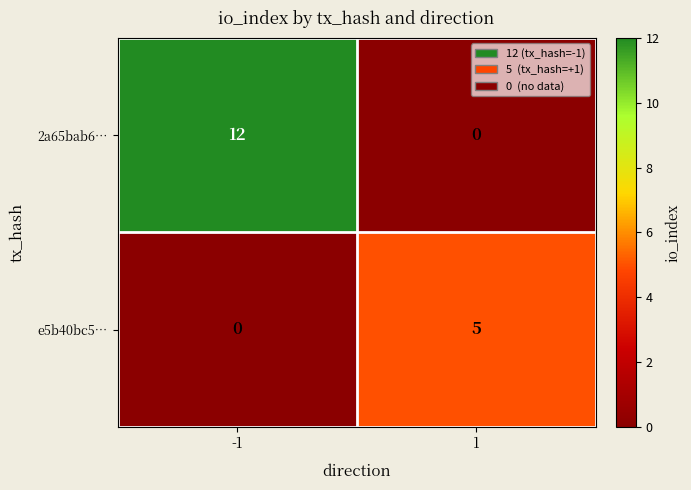

What is the maximum value for 2a65bab6…?

12